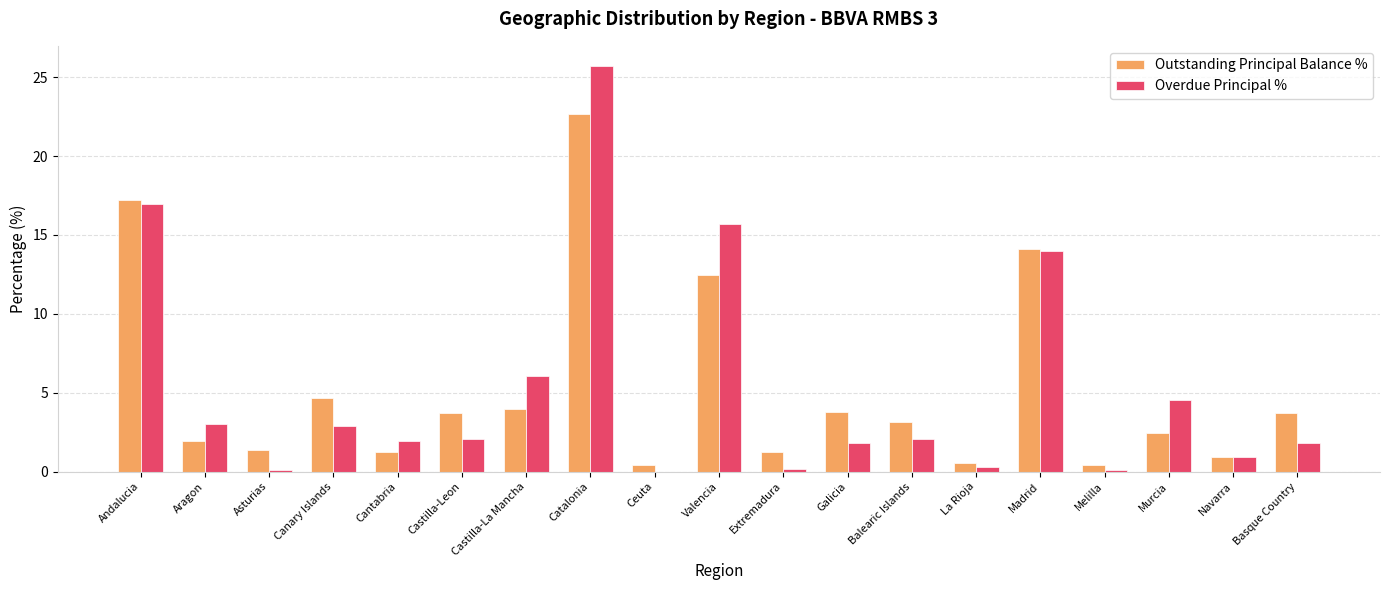

Is it true that Outstanding Principal Balance % equals 22.7 at Catalonia?

True